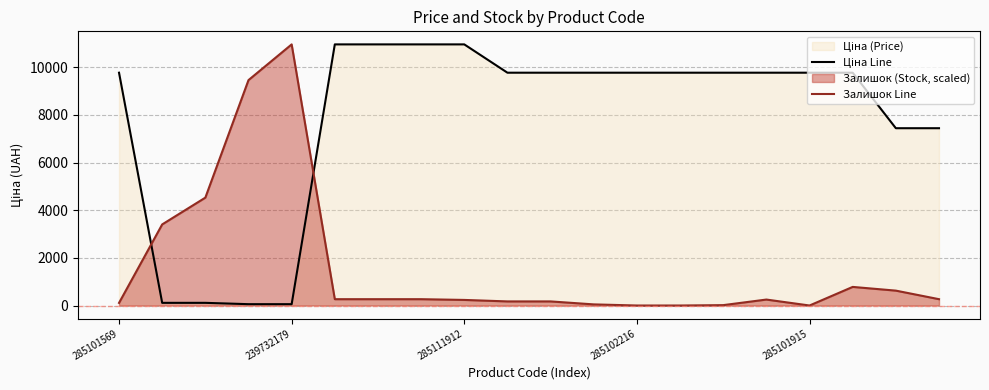

True or false: Залишок Line has a value of 234.3 at 285111912.

True